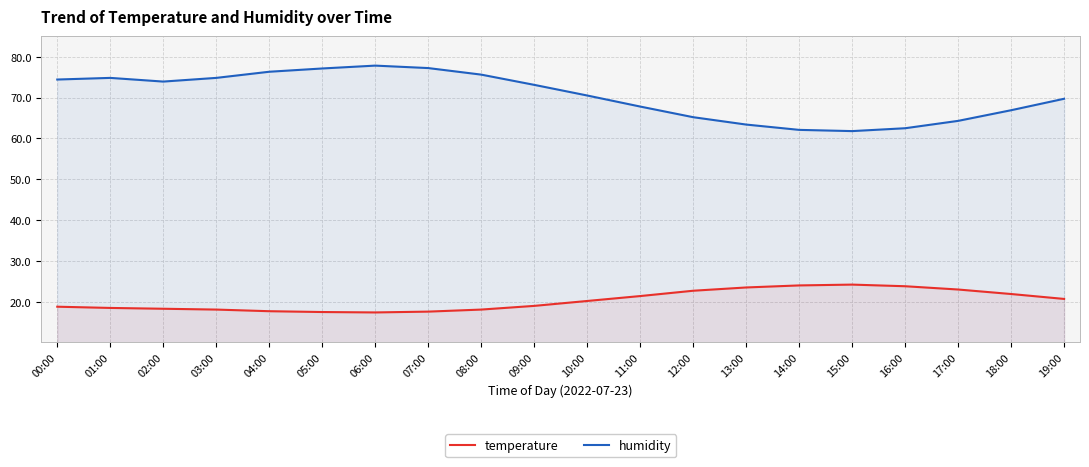

What is the sum of all temperature values?

408.4